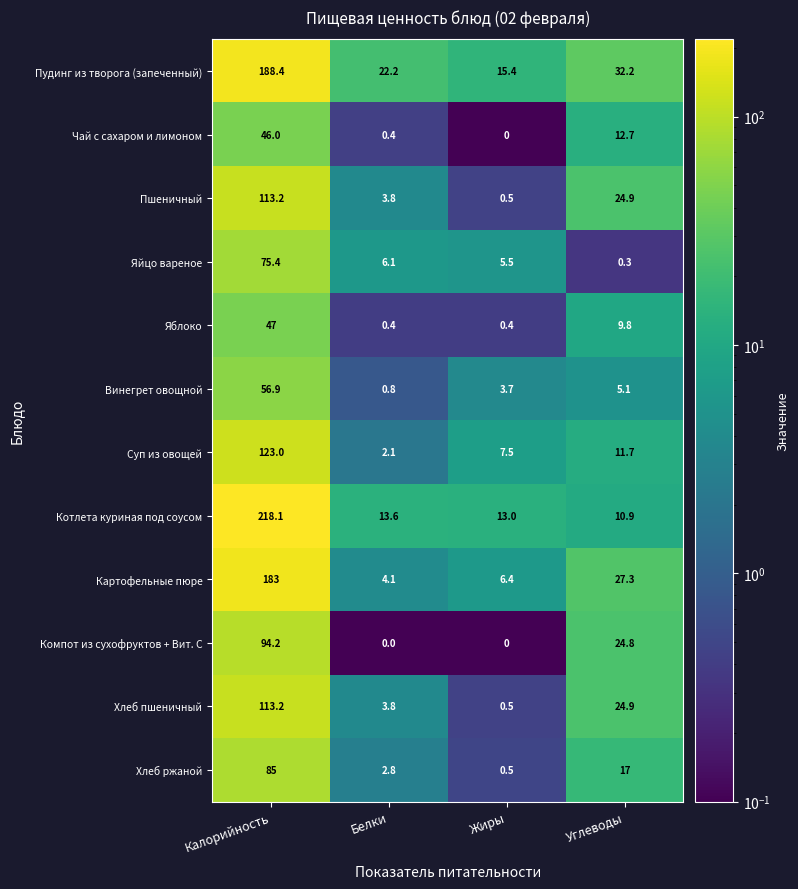

Rank the categories by Хлеб пшеничный value from lowest to highest.

Жиры, Белки, Углеводы, Калорийность